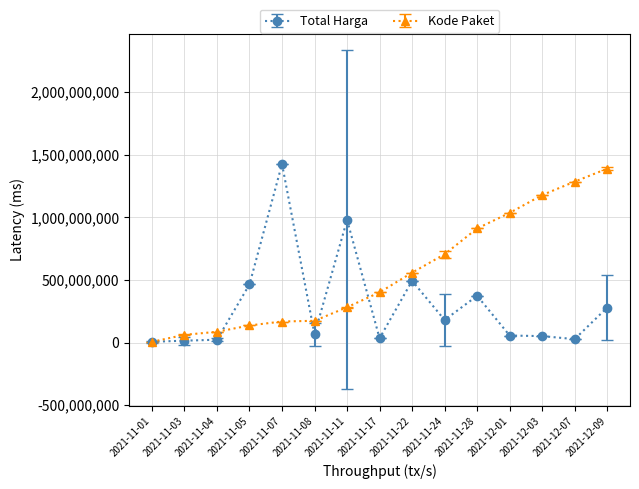

Is this an area chart (filled region under the line)?

No